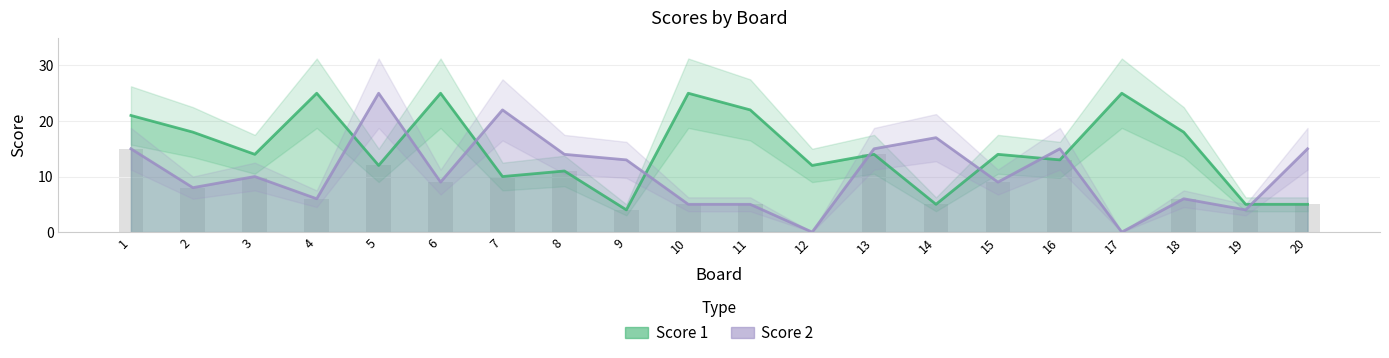

What is the sum of the Score 2 values at 1 and 9?

28